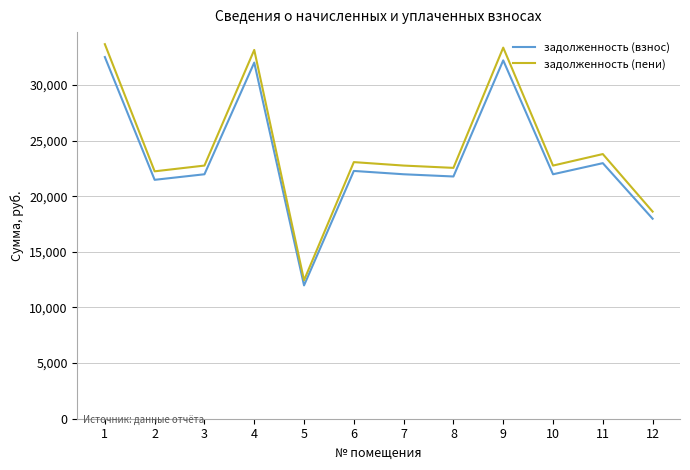

What is the maximum value for задолженность (пени)?

33661.9